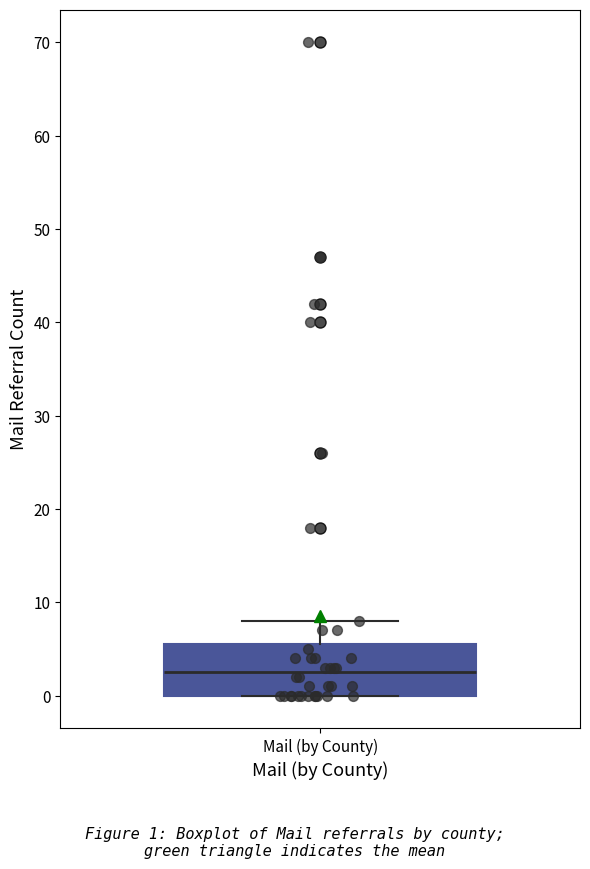

Transcribe this box plot: give where the median line is, the range the box spans, and where the two whiskers end, as read against the y-axis. The values are not printed on the chart, so give them approximately, as read against the axis.

median 3, box 0 to 6, whiskers 0 to 8